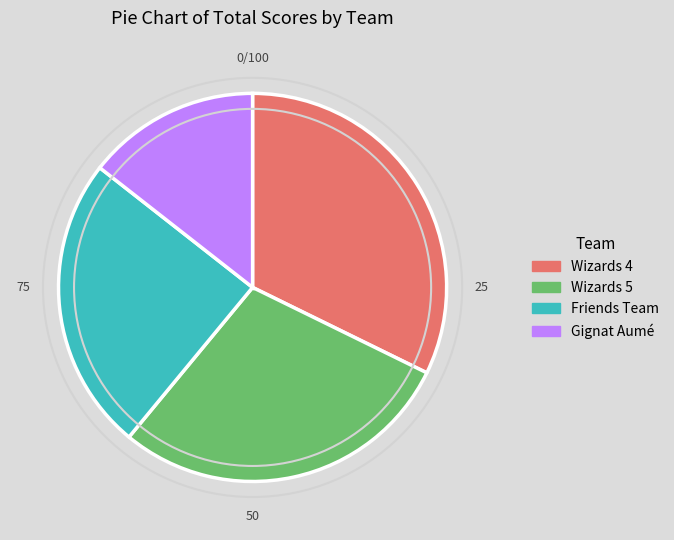

Does Wizards 5 represent more than half of the total?

No